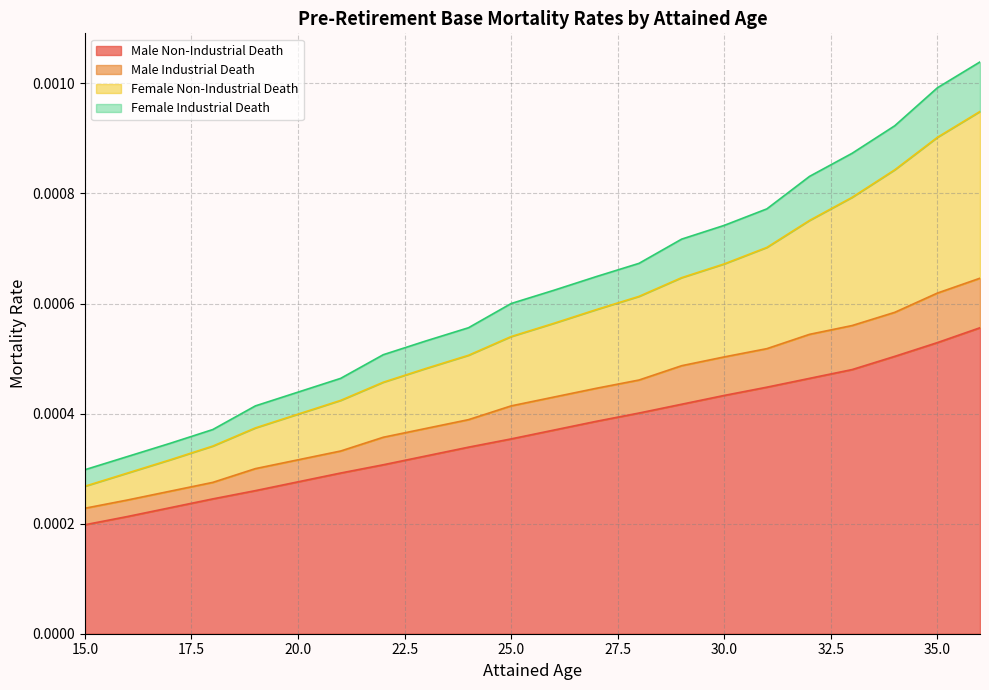

Between 31 and 15, which is larger?

31